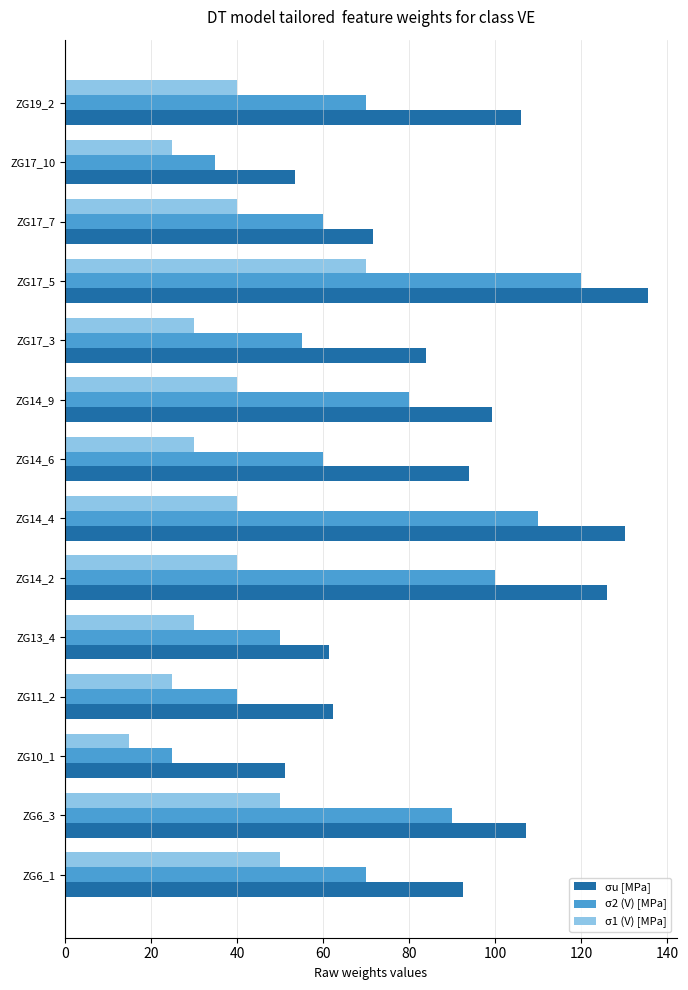

What is the sum of all σ2 (V) [MPa] values?

965.0